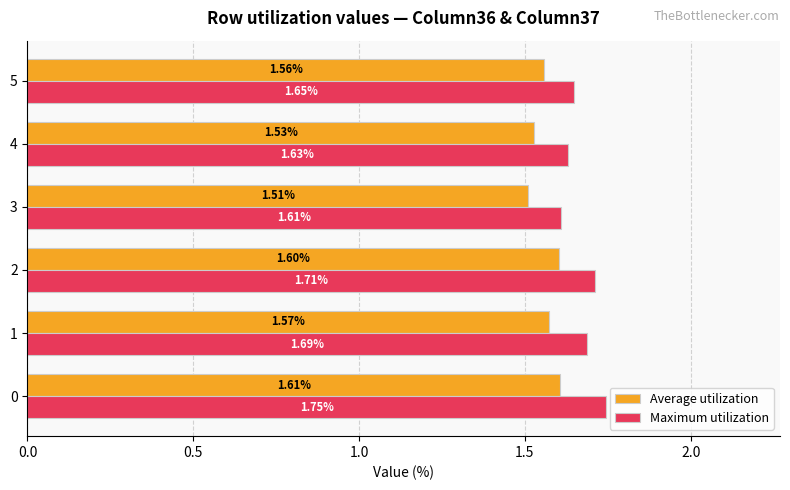

At how many categories does at least one series exceed 1?

6